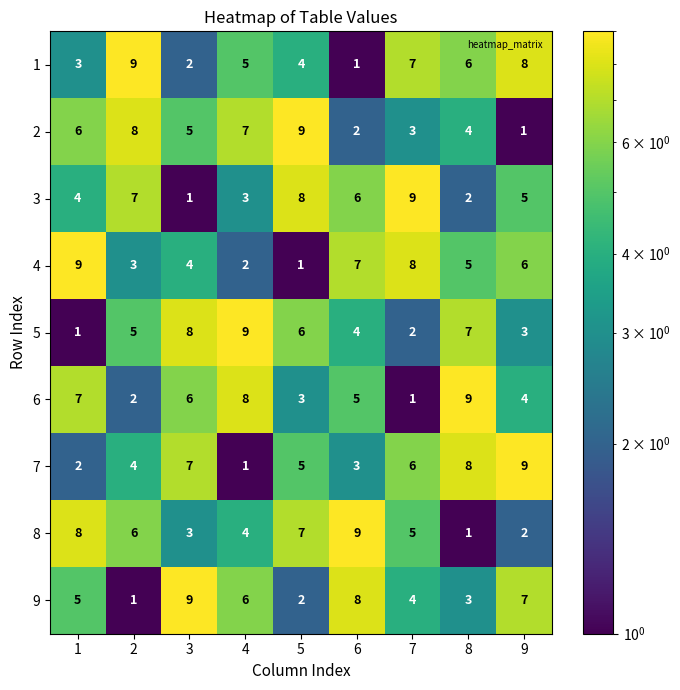

At which label is 3 closest to 5?

9